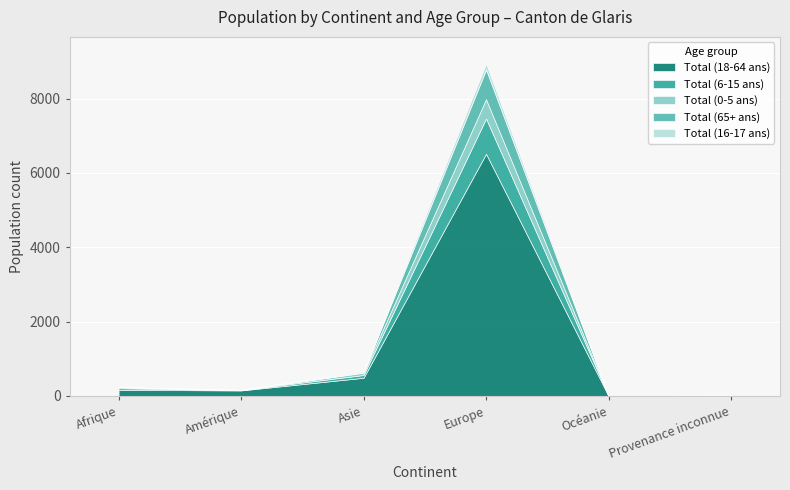

At which category is the sum across all series the highest?

Europe